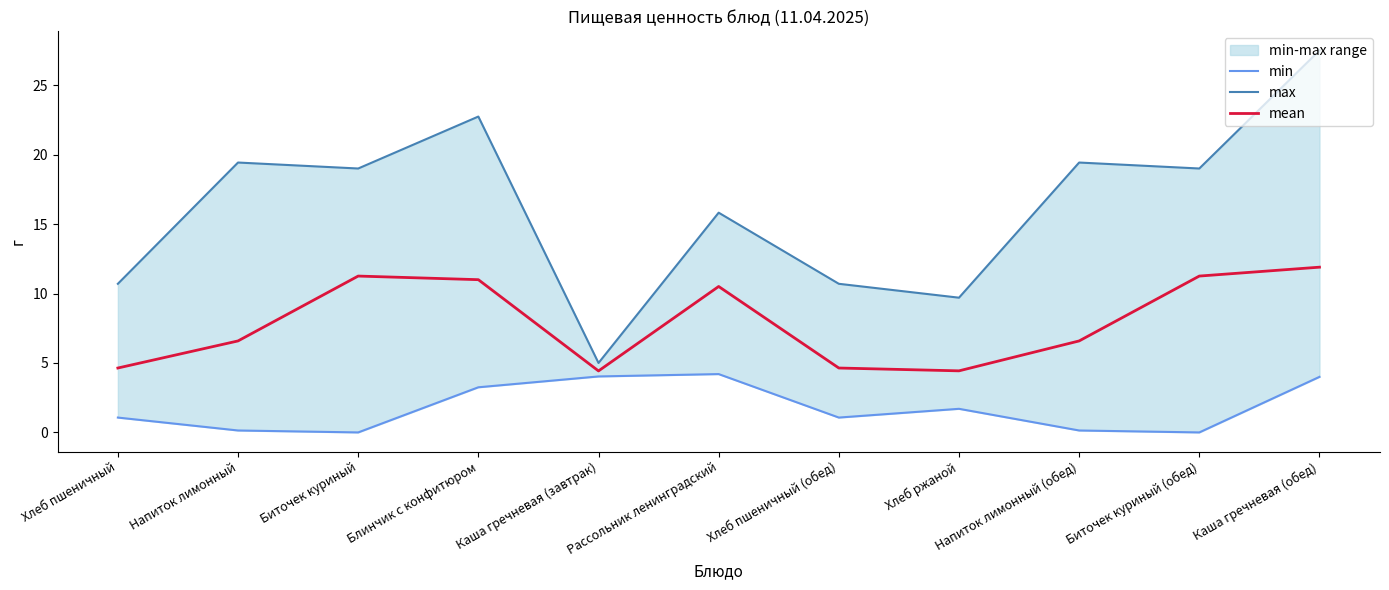

Reading left to right, transcribe all the data shown in this chart.

min: Хлеб пшеничный=1.1	Напиток лимонный=0.1	Биточек куриный=0.0	Блинчик с конфитюром=3.2	Каша гречневая (завтрак)=4.0	Рассольник ленинградский=4.2	Хлеб пшеничный (обед)=1.1	Хлеб ржаной=1.7	Напиток лимонный (обед)=0.1	Биточек куриный (обед)=0.0	Каша гречневая (обед)=4.0
max: Хлеб пшеничный=10.7	Напиток лимонный=19.4	Биточек куриный=19.0	Блинчик с конфитюром=22.7	Каша гречневая (завтрак)=5.0	Рассольник ленинградский=15.8	Хлеб пшеничный (обед)=10.7	Хлеб ржаной=9.7	Напиток лимонный (обед)=19.4	Биточек куриный (обед)=19.0	Каша гречневая (обед)=27.5
mean: Хлеб пшеничный=4.6	Напиток лимонный=6.6	Биточек куриный=11.3	Блинчик с конфитюром=11.0	Каша гречневая (завтрак)=4.4	Рассольник ленинградский=10.5	Хлеб пшеничный (обед)=4.6	Хлеб ржаной=4.4	Напиток лимонный (обед)=6.6	Биточек куриный (обед)=11.3	Каша гречневая (обед)=11.9